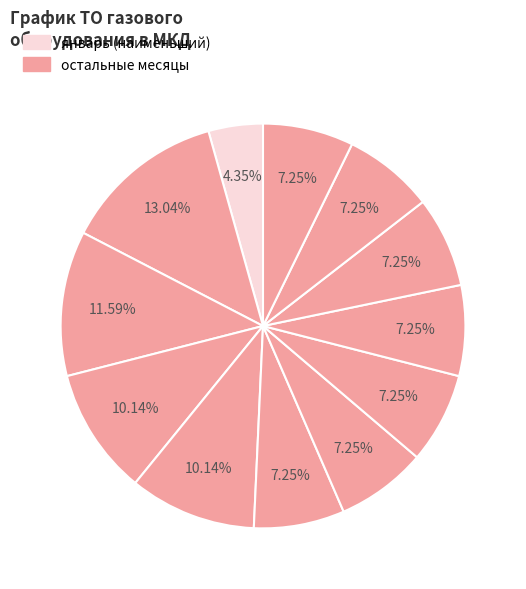

Rank the categories by value from highest to lowest.

февраль, март, апрель, май, июнь, июль, август, сентябрь, октябрь, ноябрь, декабрь, январь